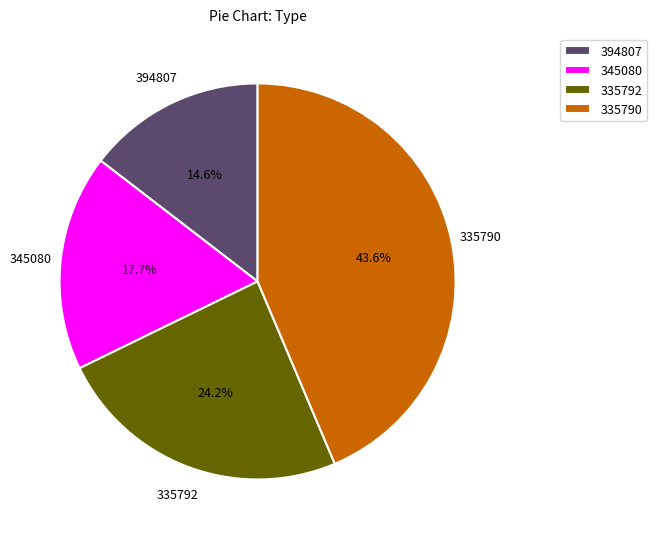

What percentage is NOT represented by 335790?

56.4%